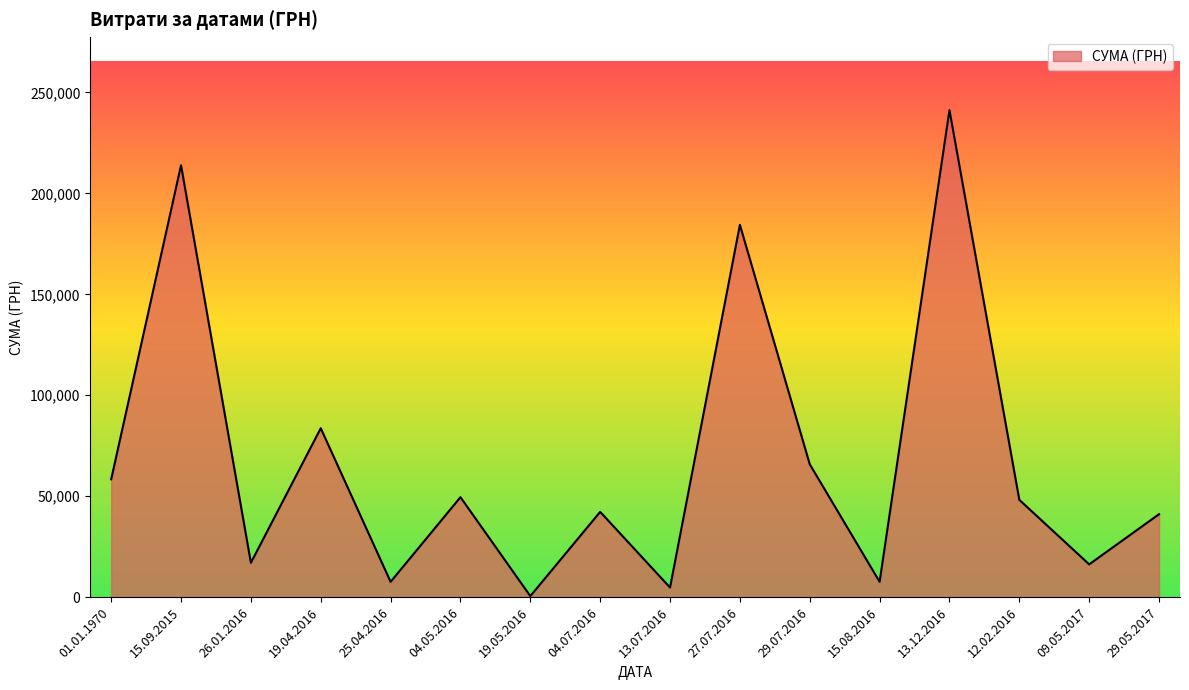

What is the difference between the maximum and minimum values?

240730.0